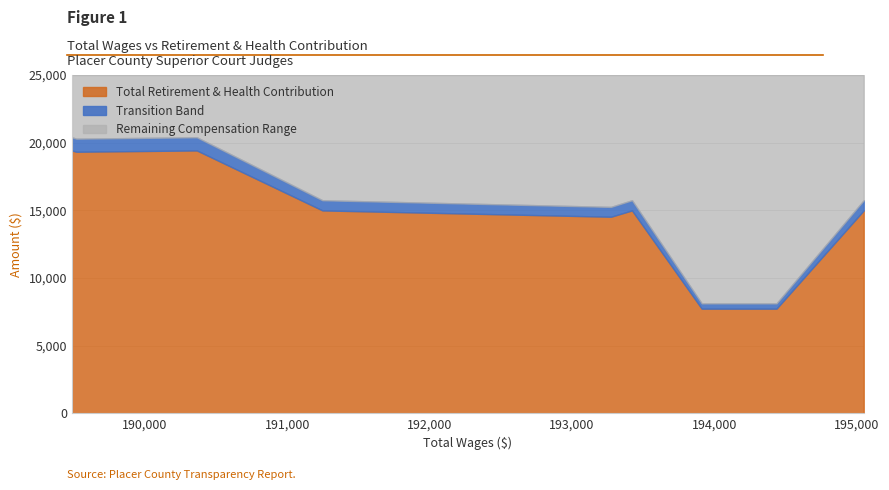

Where is the data nearest to the value 13579?

193275